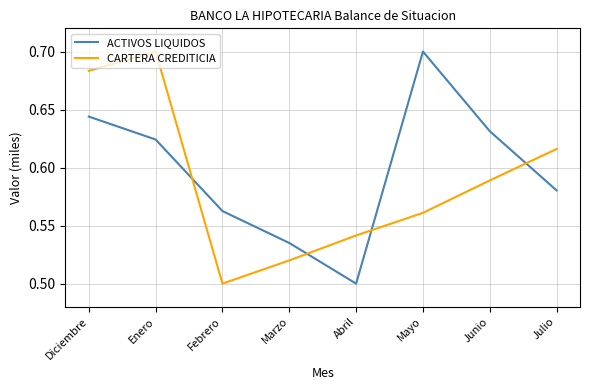

How many lines are shown in the chart?

2